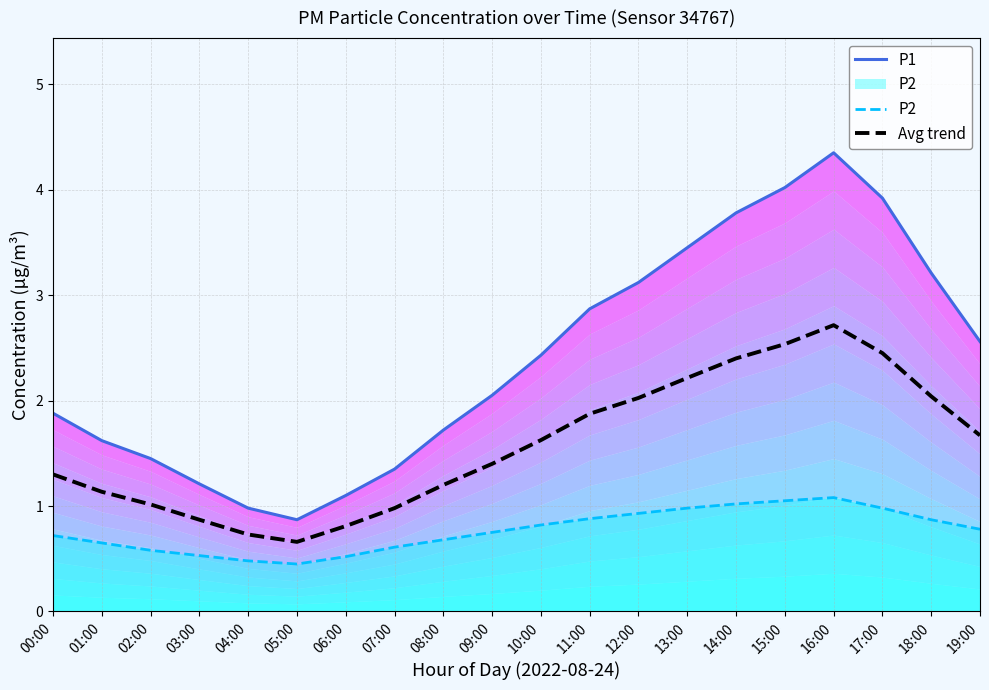

What is the sum of the P1 values at 01:00 and 02:00?

3.1